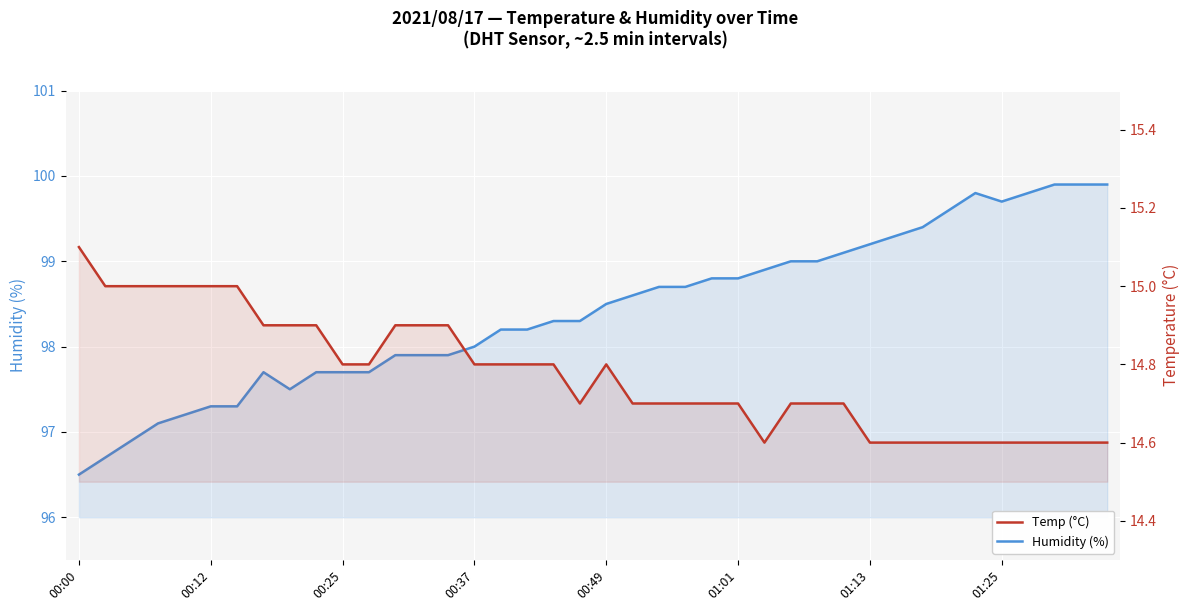

At 28, list the series in order from largest to smallest.

Humidity (%), Temp (°C)